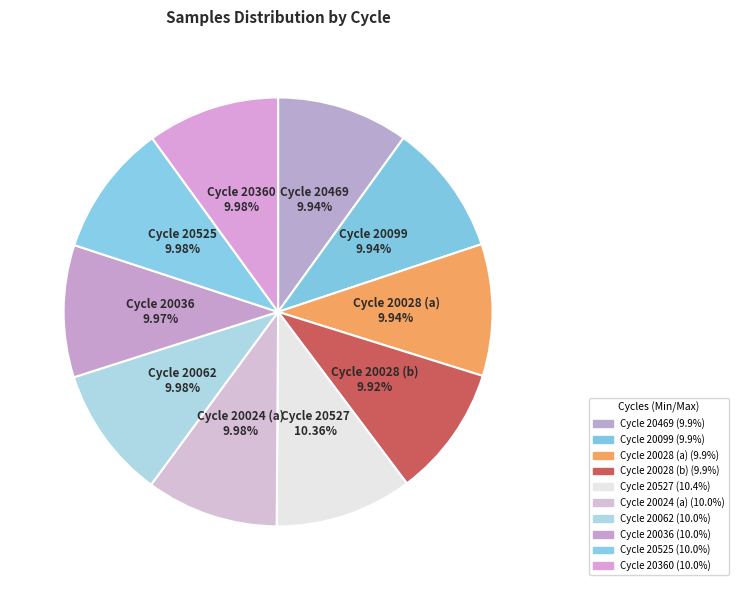

Approximately how many times larger is the value at Cycle 20062 compared to Cycle 20036?

1.0